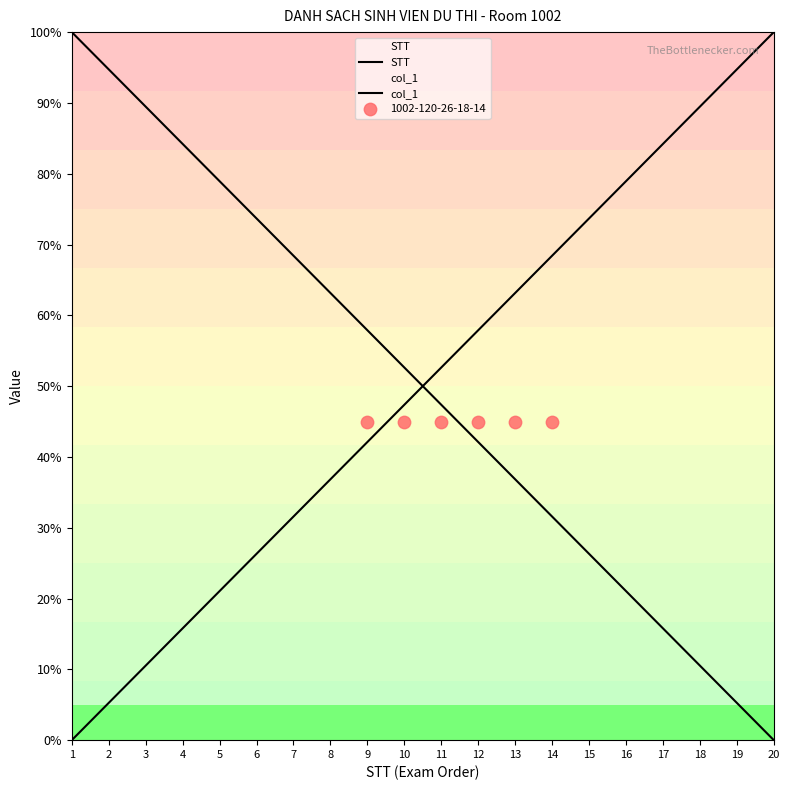

Which series contains the highest Y value?

STT